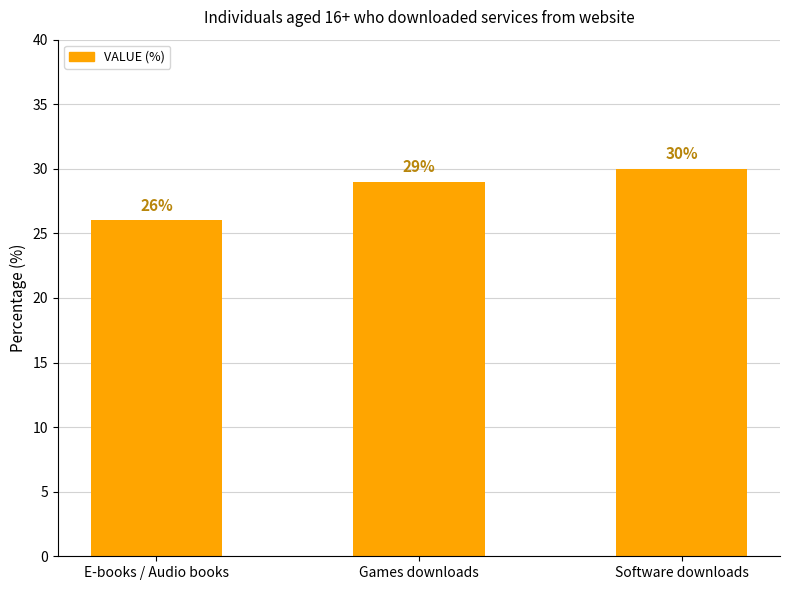

What is the greatest value displayed?

30